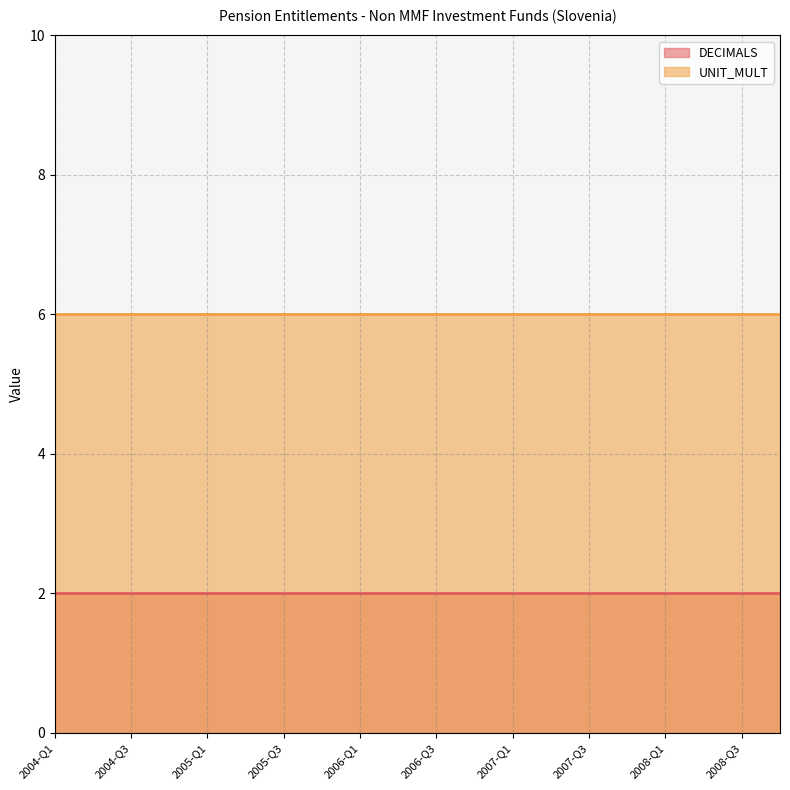

How many distinct data groups are displayed?

2